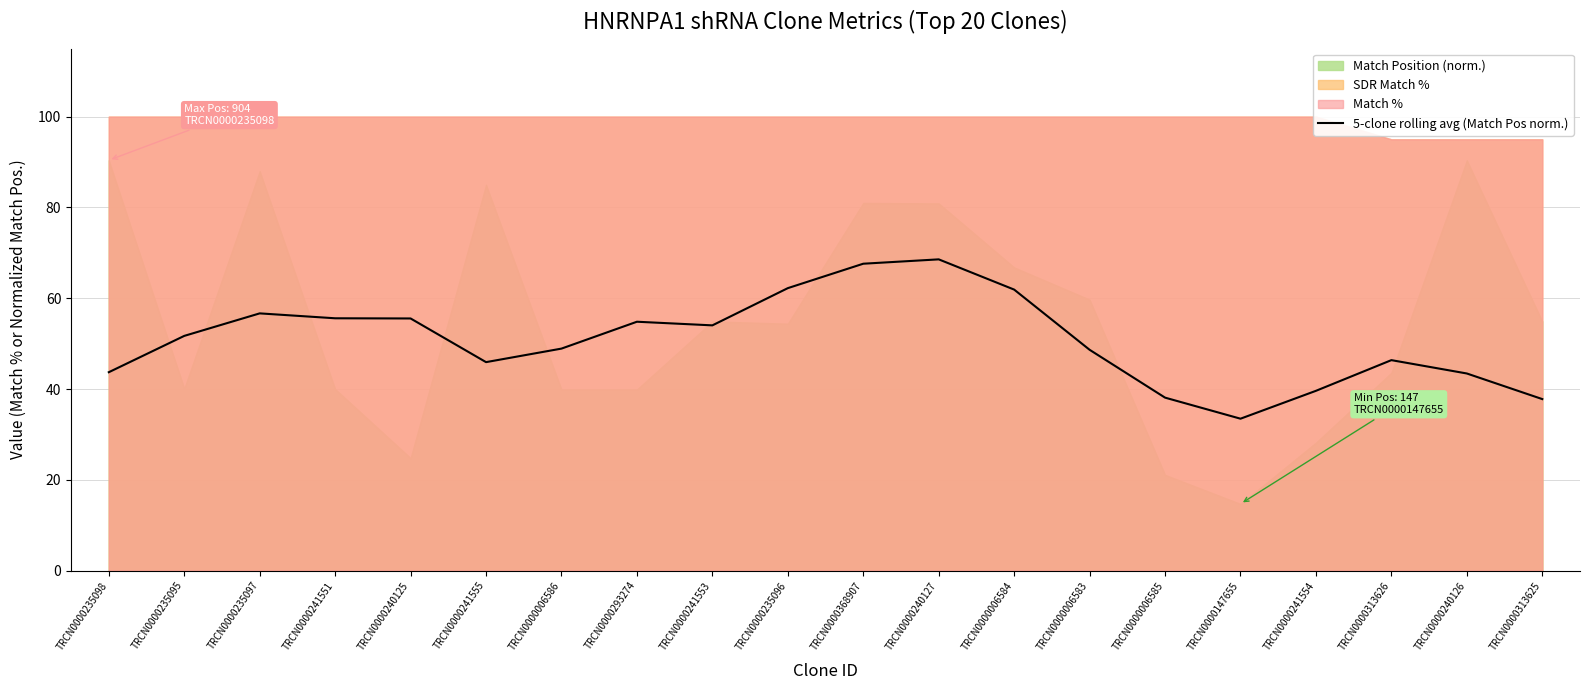

Is it true that 5-clone rolling avg (Match Pos norm.) equals 17.2 at TRCN0000147655?

False